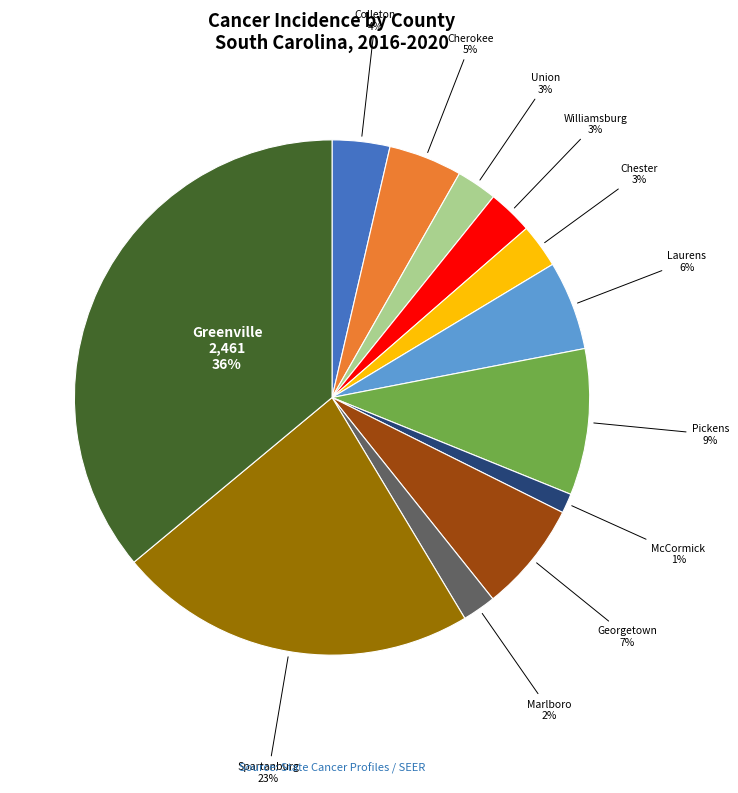

Does any single category account for the majority?

No